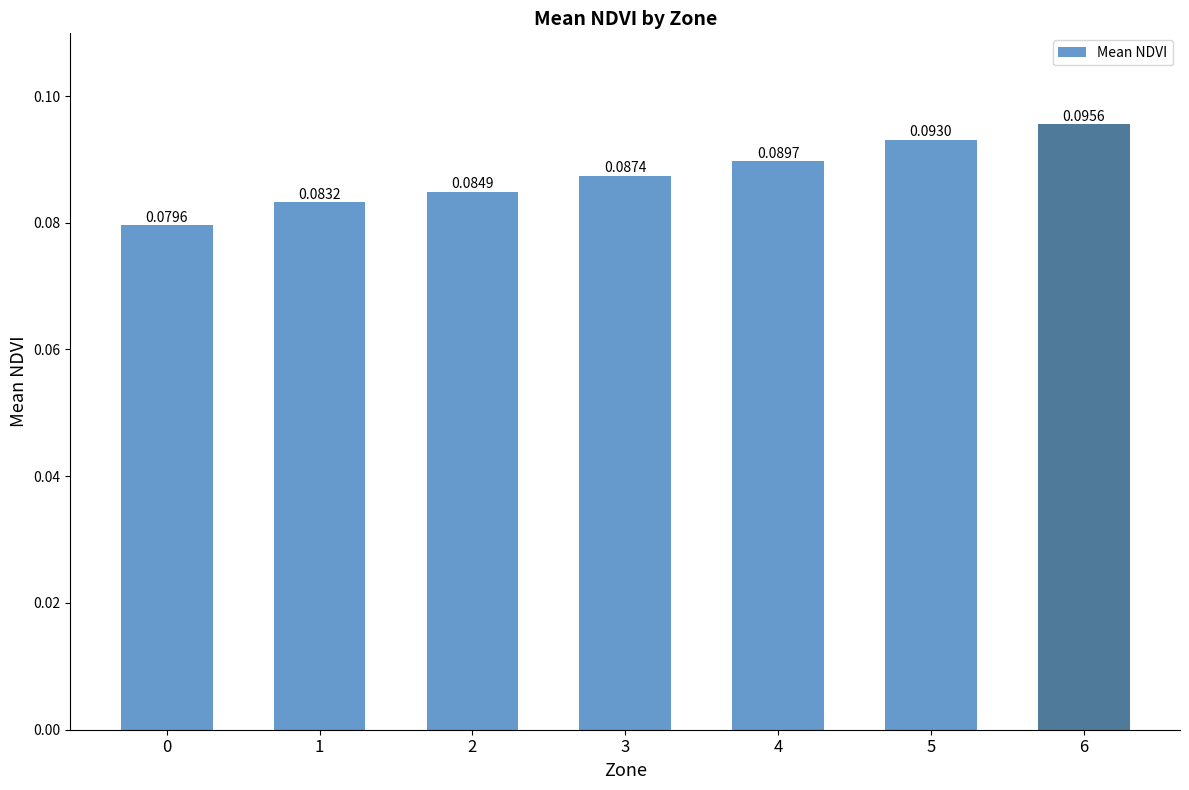

What is the sum of all values?

0.6